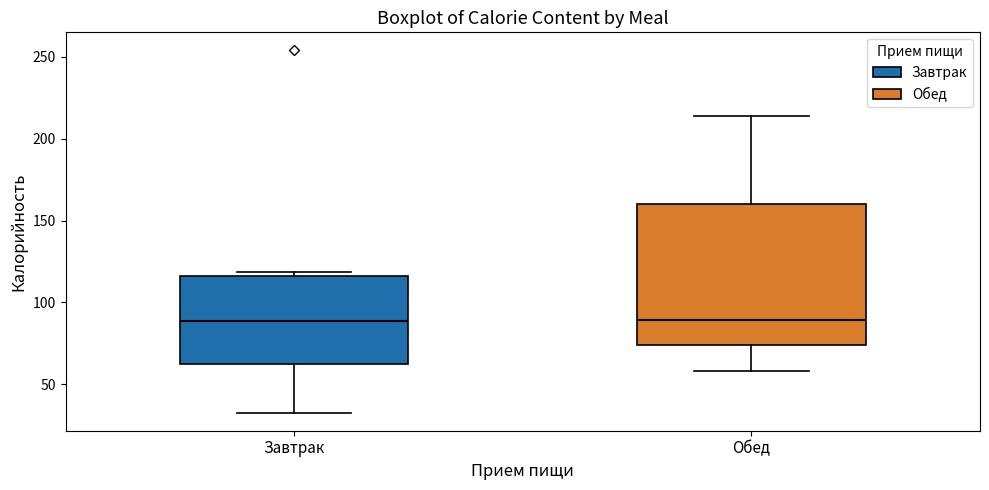

Where does the median line of the box for Обед sit on the y-axis? The values are not printed on the chart, so give them approximately, as read against the axis.

90